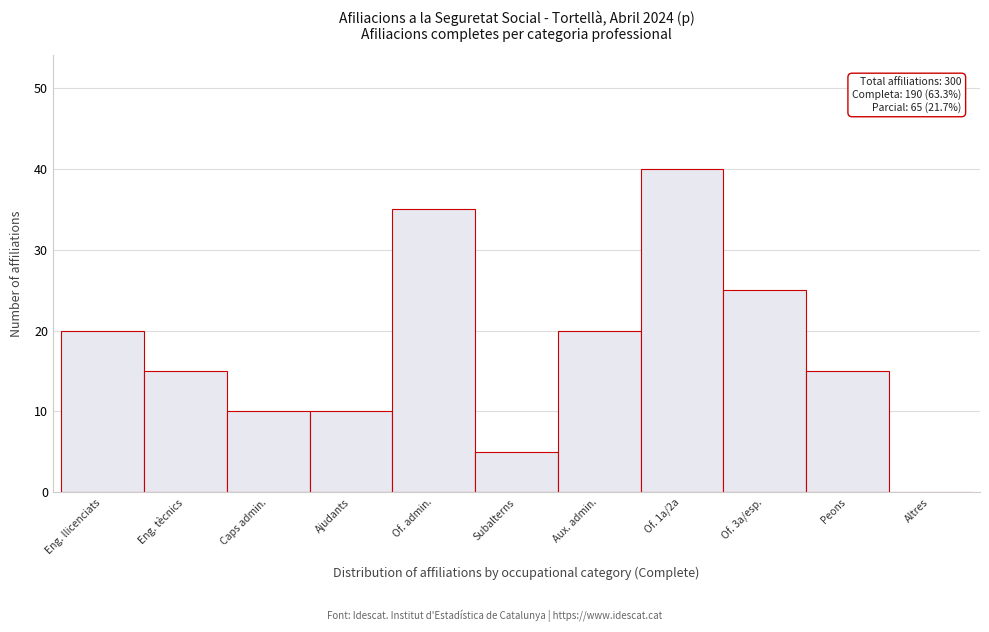

Reading right to left, list all the values displayed in this chart.

Altres=0	Peons=15	Of. 3a/esp.=25	Of. 1a/2a=40	Aux. admin.=20	Subalterns=5	Of. admin.=35	Ajudants=10	Caps admin.=10	Eng. tècnics=15	Eng. llicenciats=20